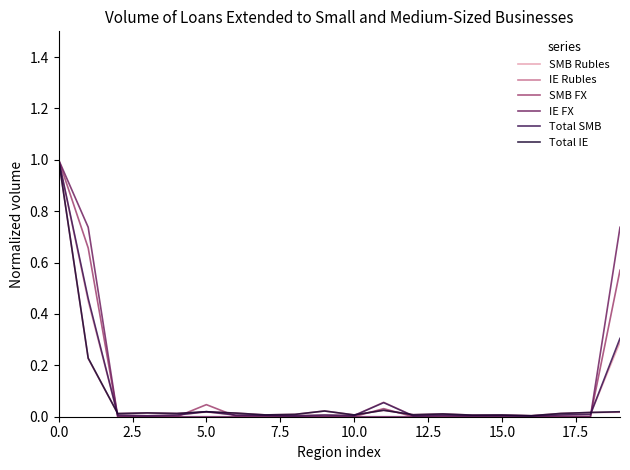

What is the highest value of the SMB Rubles series?

1.0